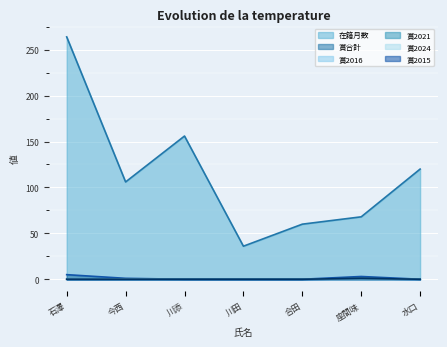

What is the sum of all 賞2015 values?

1